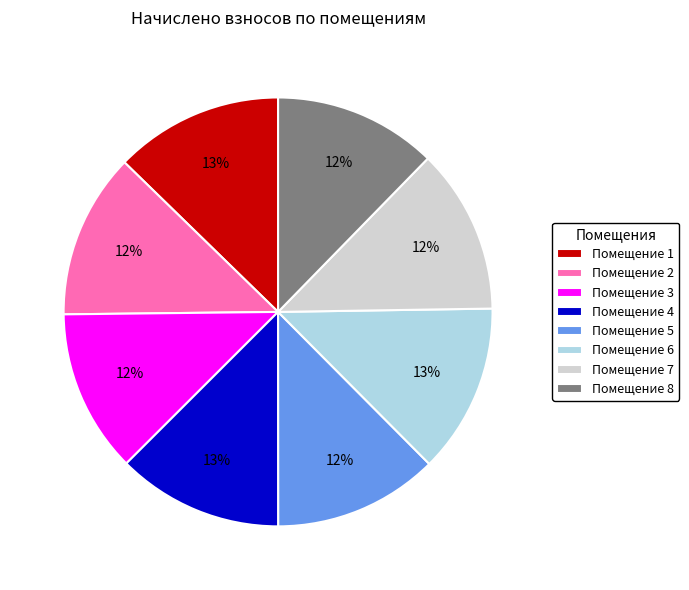

How many slices are in this pie chart?

8